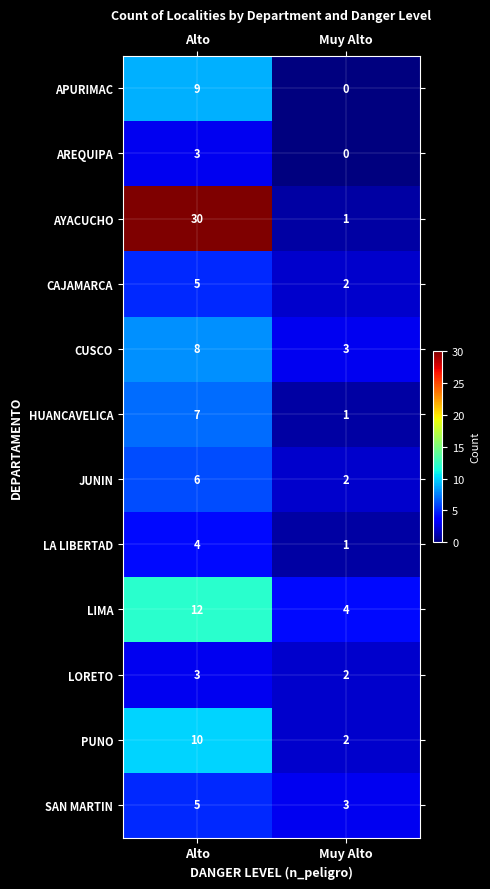

At which category is the sum across all series the highest?

Alto